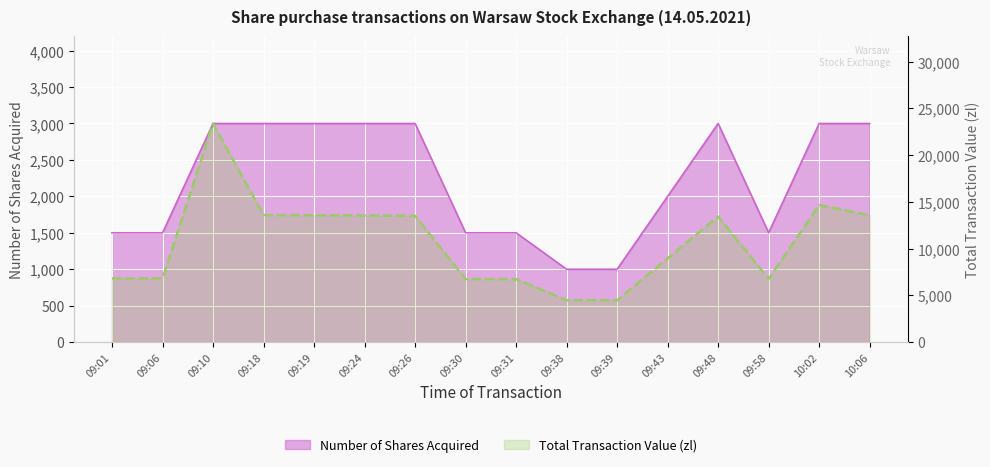

What is the value of the Number of Shares Acquired point at the 16th from the left?

3000